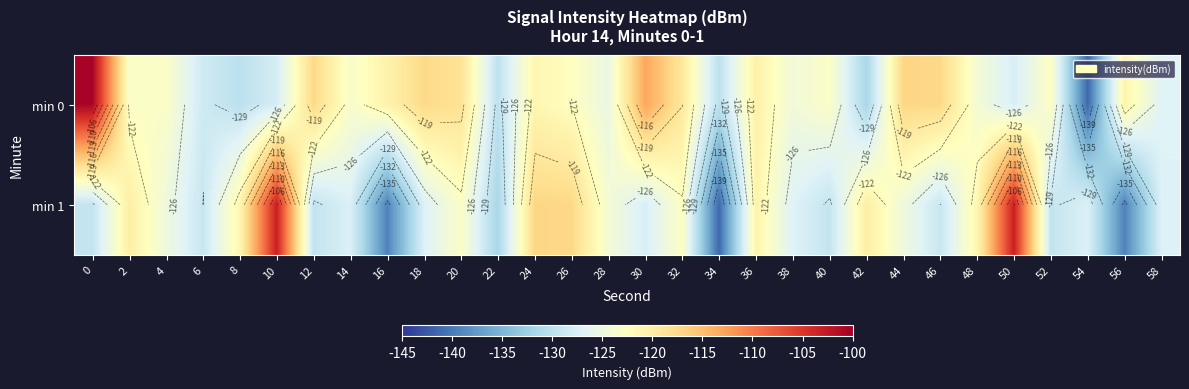

Which series changed the most between 42 and 46?

min 0